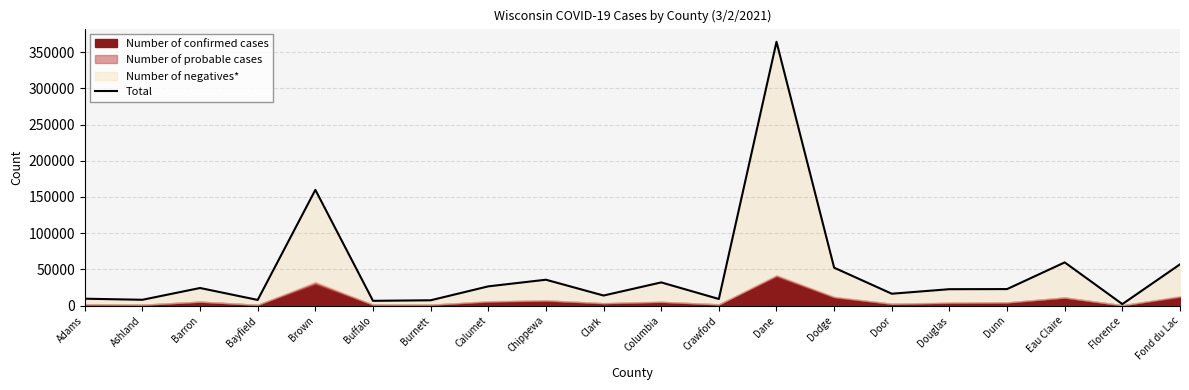

How many values are below 22783?

10